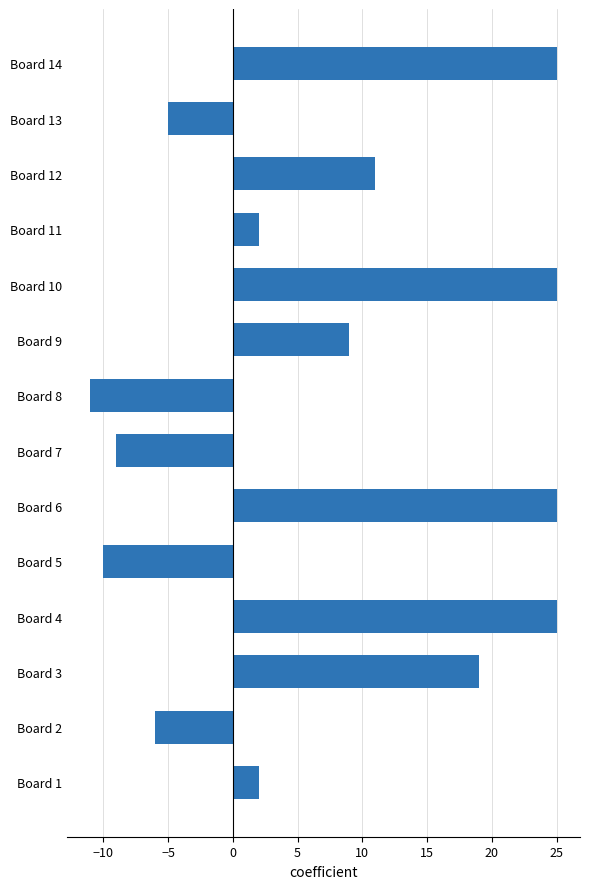

Which has a higher value, Board 9 or Board 10?

Board 10